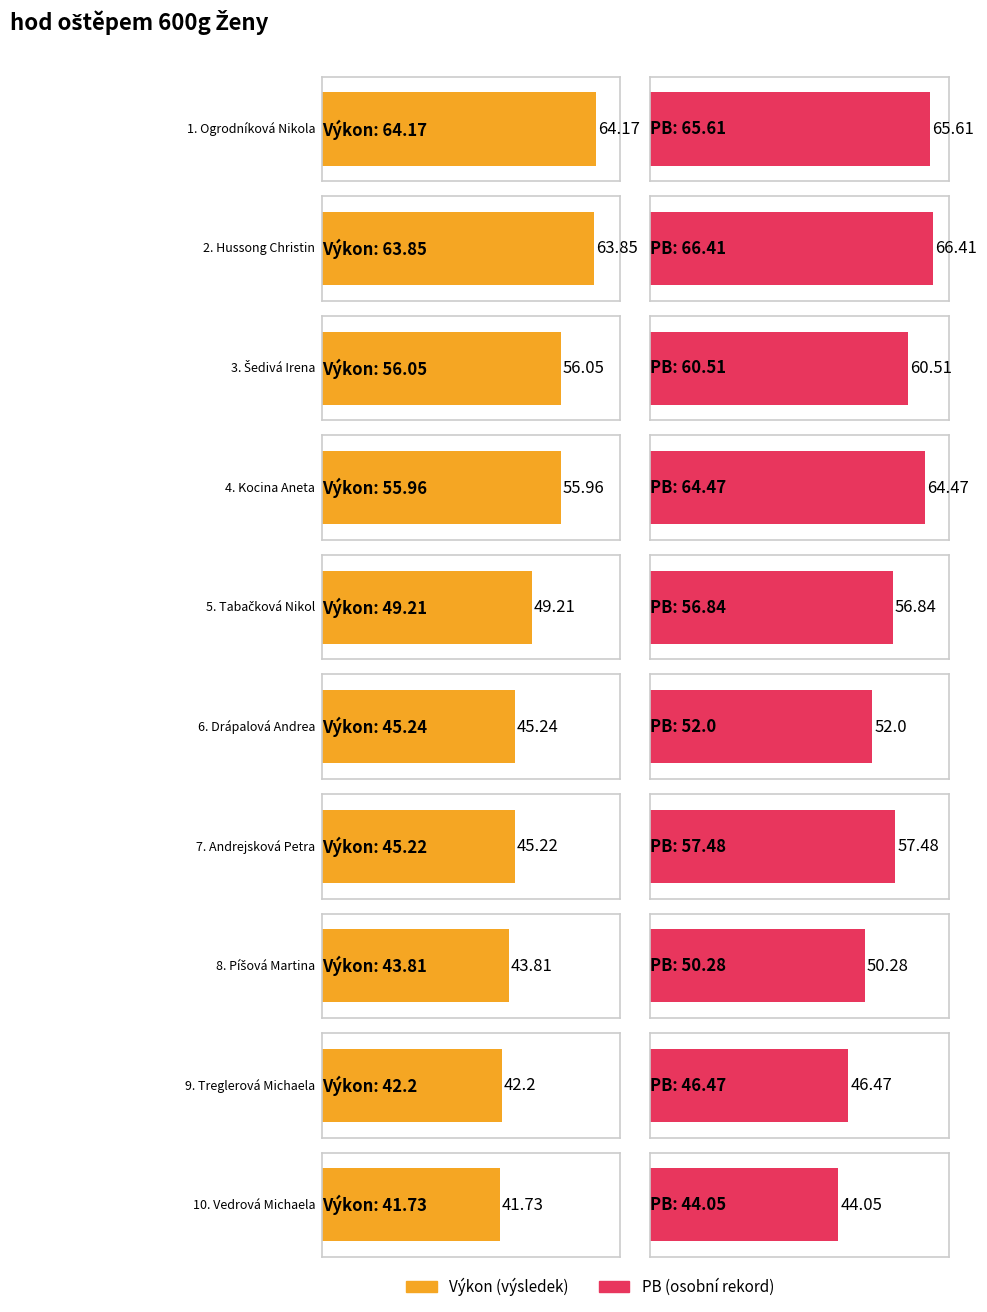

Reading left to right, transcribe all the data shown in this chart.

Výkon: 64.2	63.9	56.0	56.0	49.2	45.2	45.2	43.8	42.2	41.7
PB: 65.6	66.4	60.5	64.5	56.8	52.0	57.5	50.3	46.5	44.0